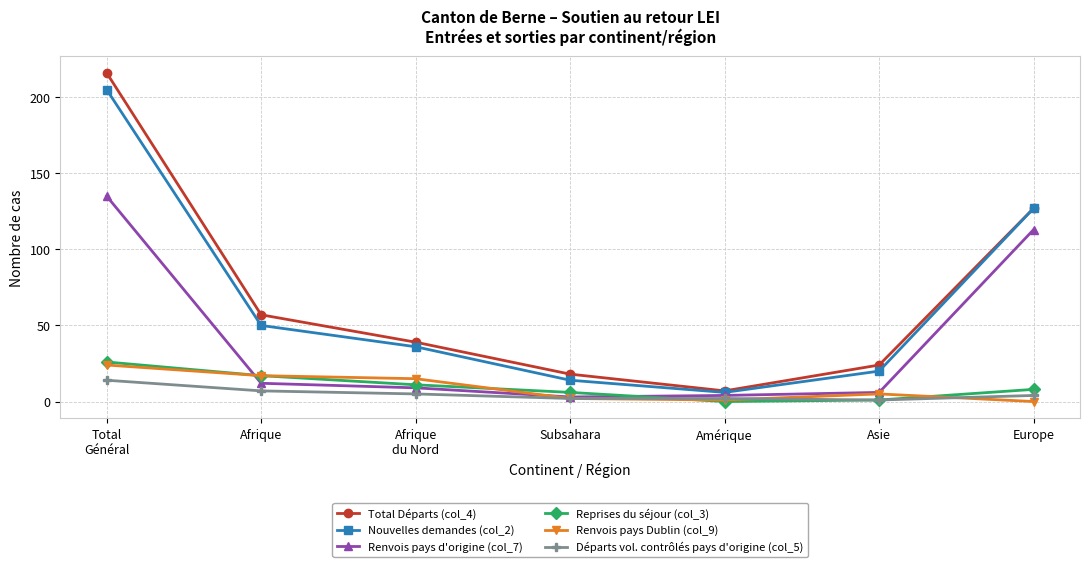

At which label does Renvois pays Dublin (col_9) first exceed 5?

Total
Général